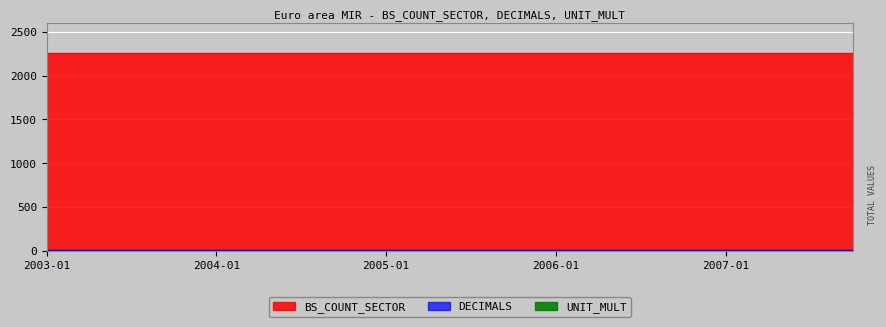

At how many categories does at least one series exceed 1715?

20